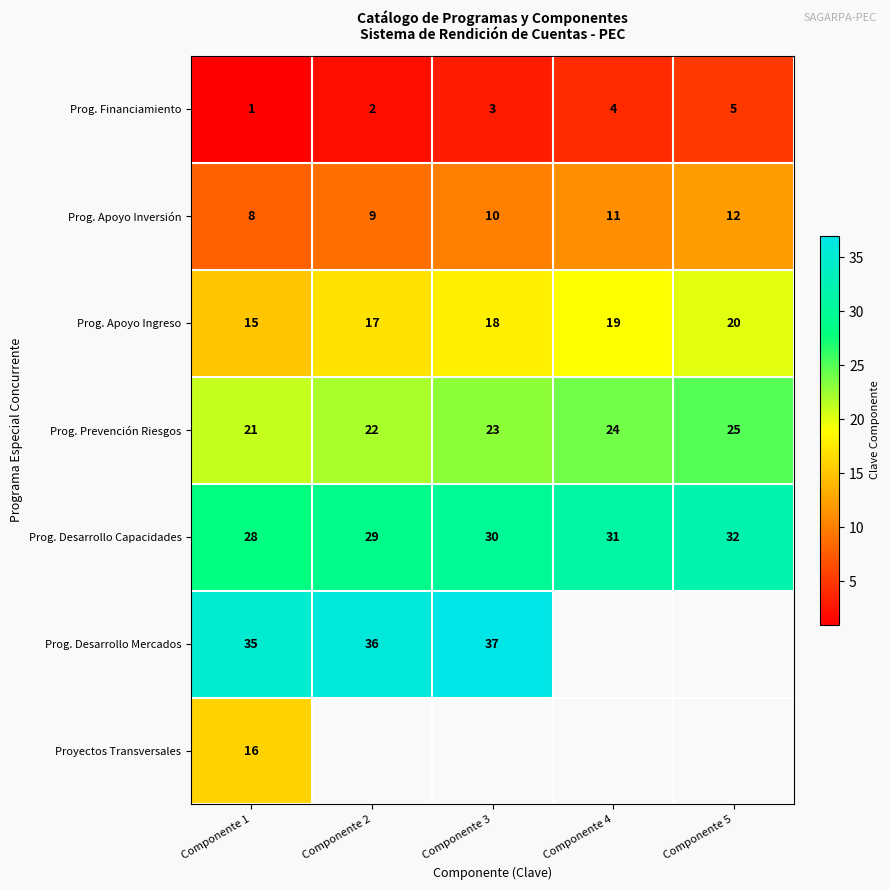

Is the value of Prog. Apoyo Ingreso at Componente 3 greater than the value of Prog. Apoyo Inversión at Componente 1?

Yes